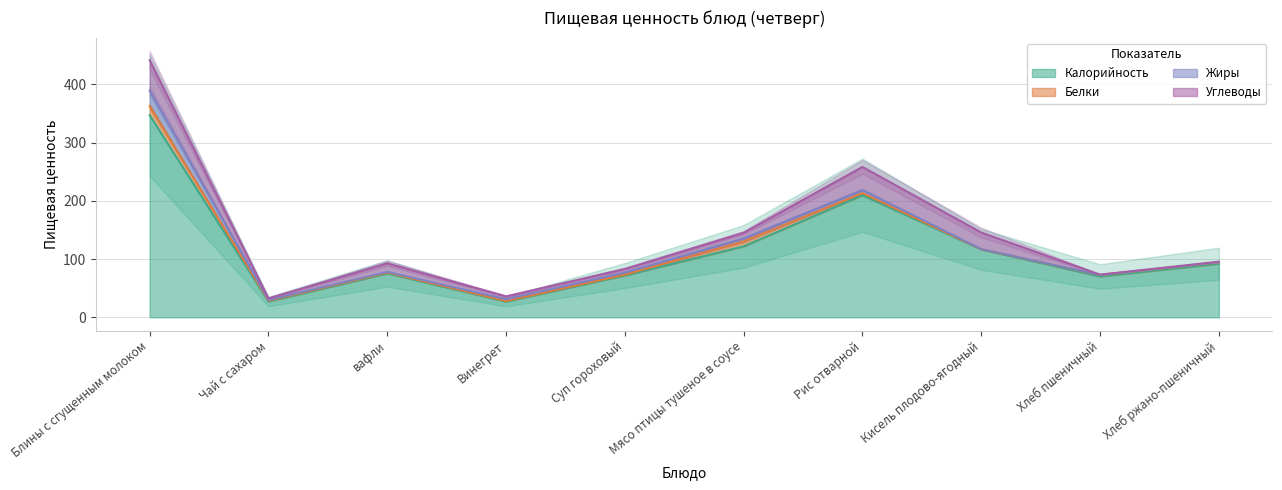

What is the label of the 10th point from the right?

Блины с сгущенным молоком